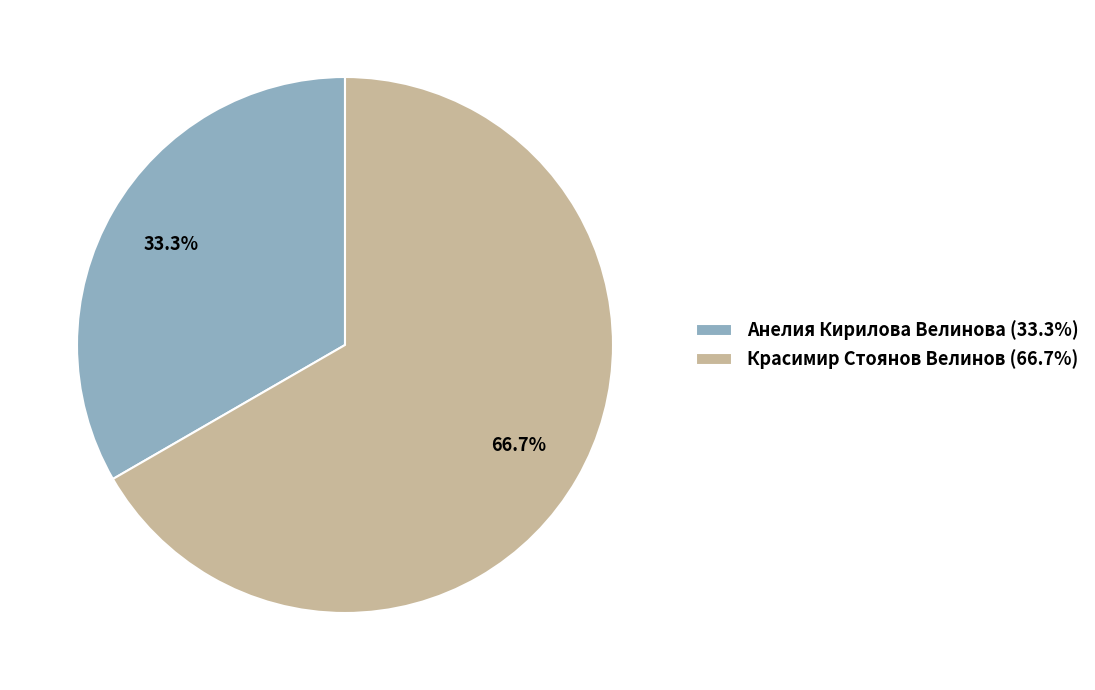

Does Красимир Стоянов Велинов account for over 50% of the chart?

Yes